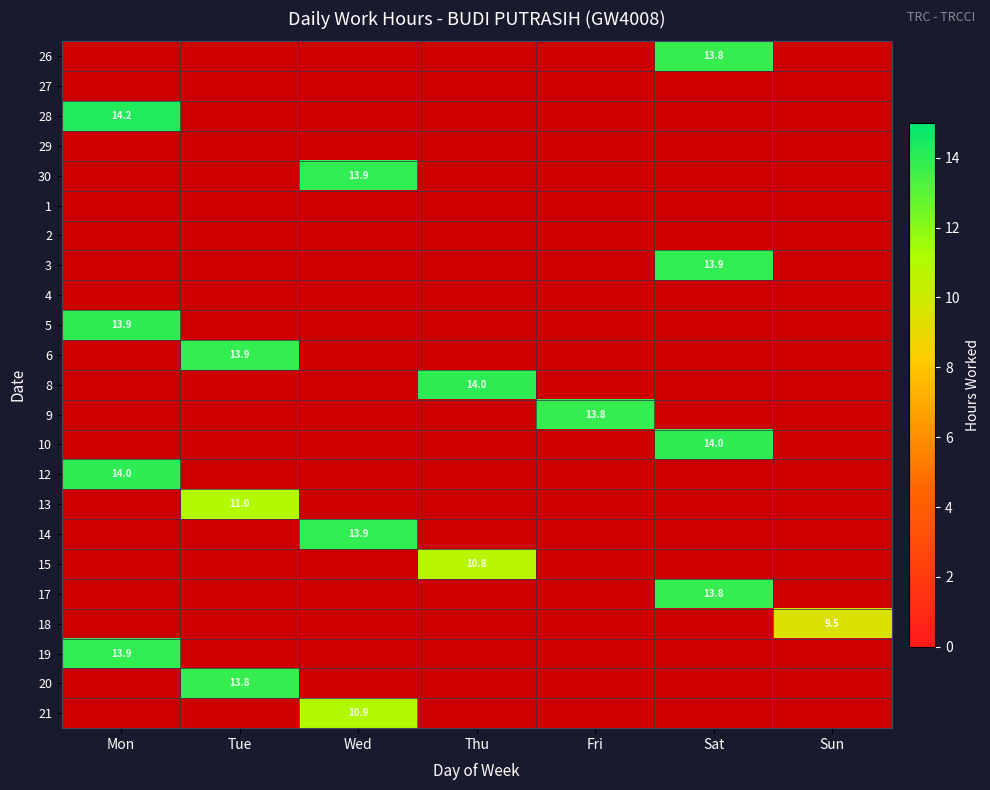

Which label corresponds to the largest value in the chart?

Mon